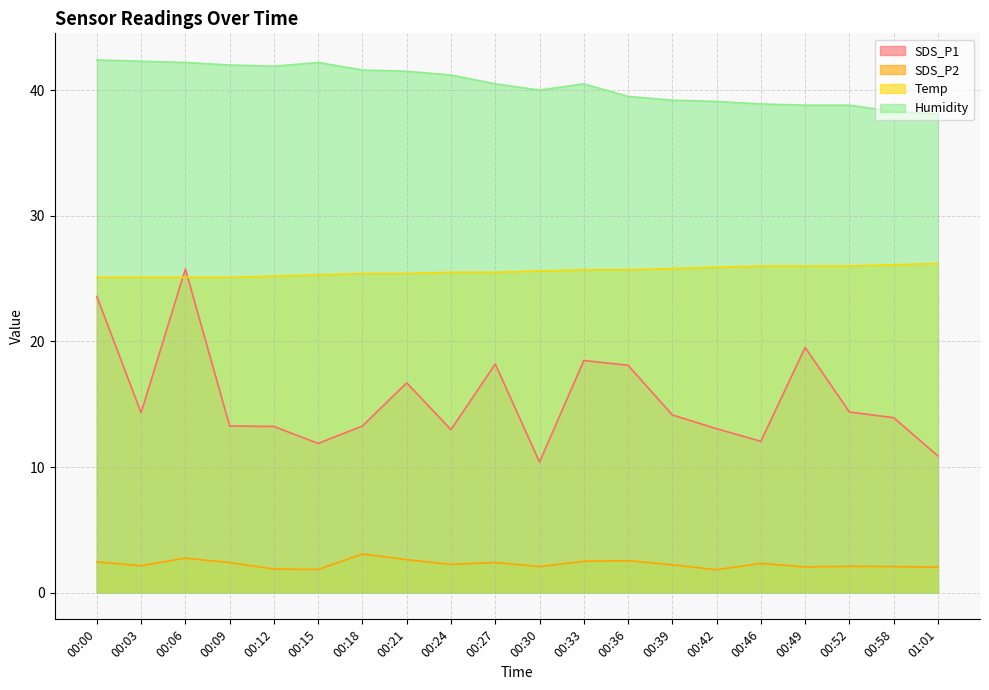

At 00:03, list the series in order from smallest to largest.

SDS_P2, SDS_P1, Temp, Humidity